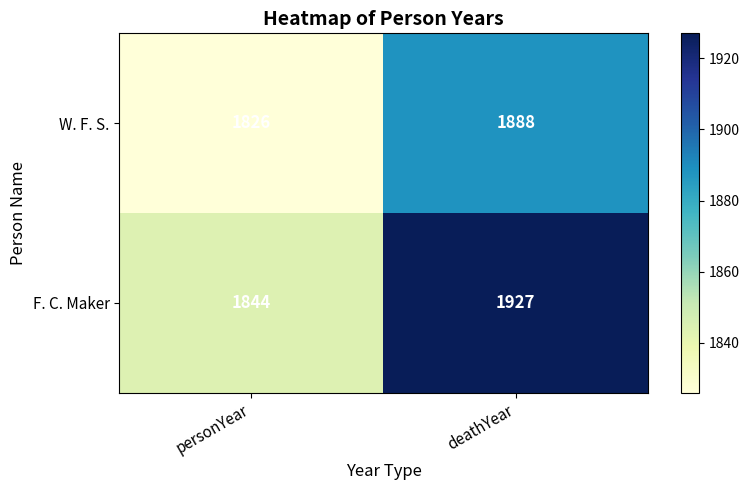

What is the difference between the F. C. Maker values at personYear and deathYear?

83